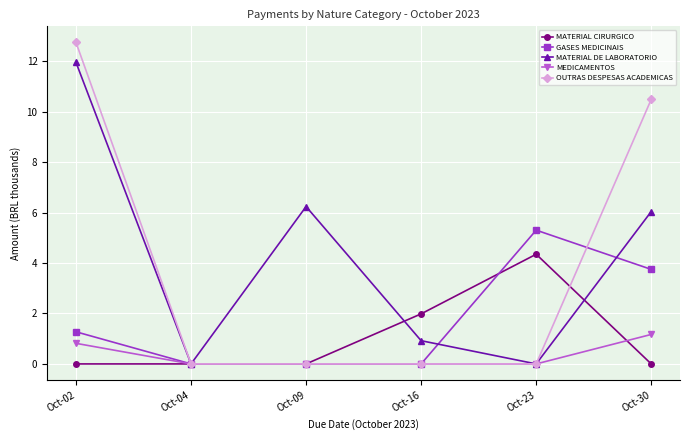

Is it true that MATERIAL DE LABORATORIO equals 12.0 at Oct-02?

True